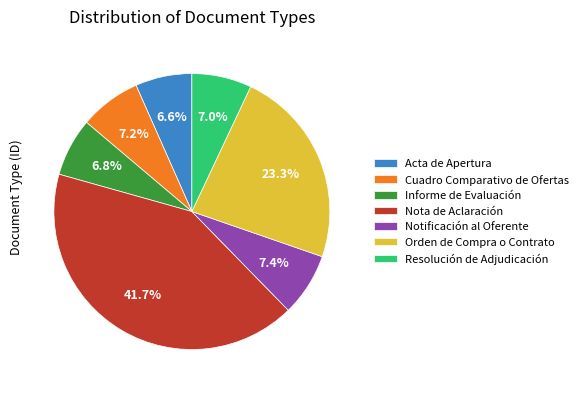

To the nearest percent, what portion does Orden de Compra o Contrato represent?

23%